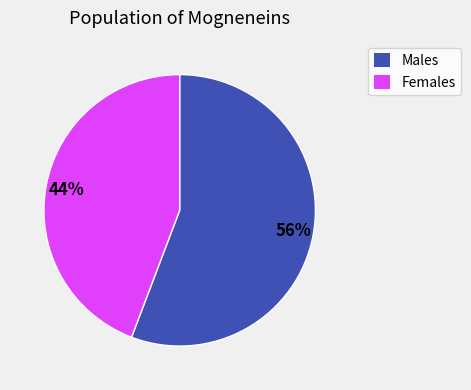

To the nearest percent, what is the average slice percentage?

50%